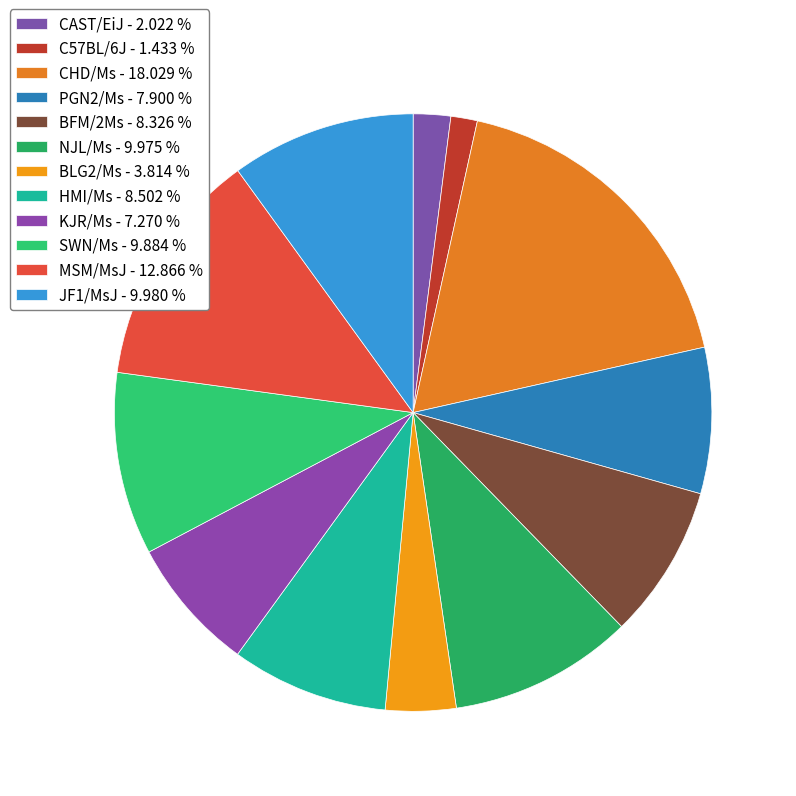

How much of the chart is everything except SWN/Ms?

90.1%